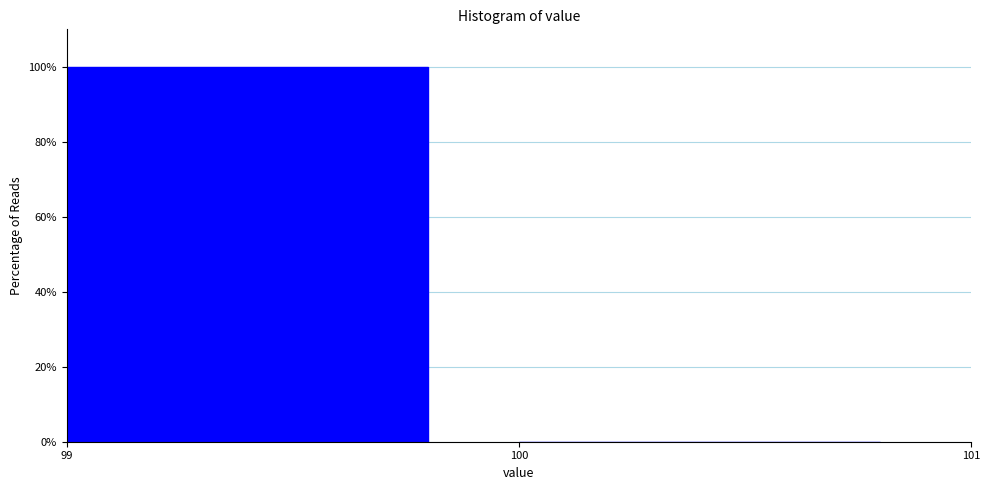

Reading left to right, list every bar in this chart as the range it spans on the x-axis followed by its height. The values are not printed on the chart, so give them approximately, as read against the axis.

99 to 100: 100
100 to 101: 0